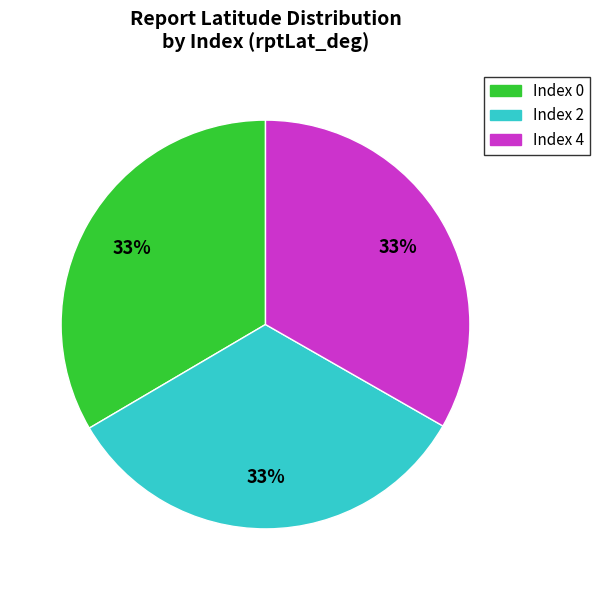

To the nearest percent, what is the average slice percentage?

33%